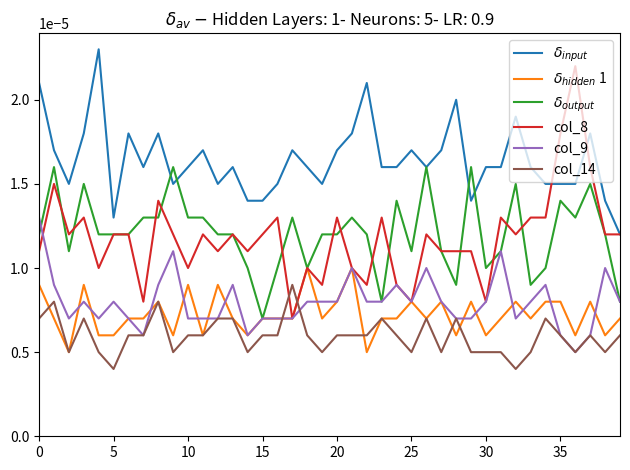

Which series has the widest spread of values?

col_8